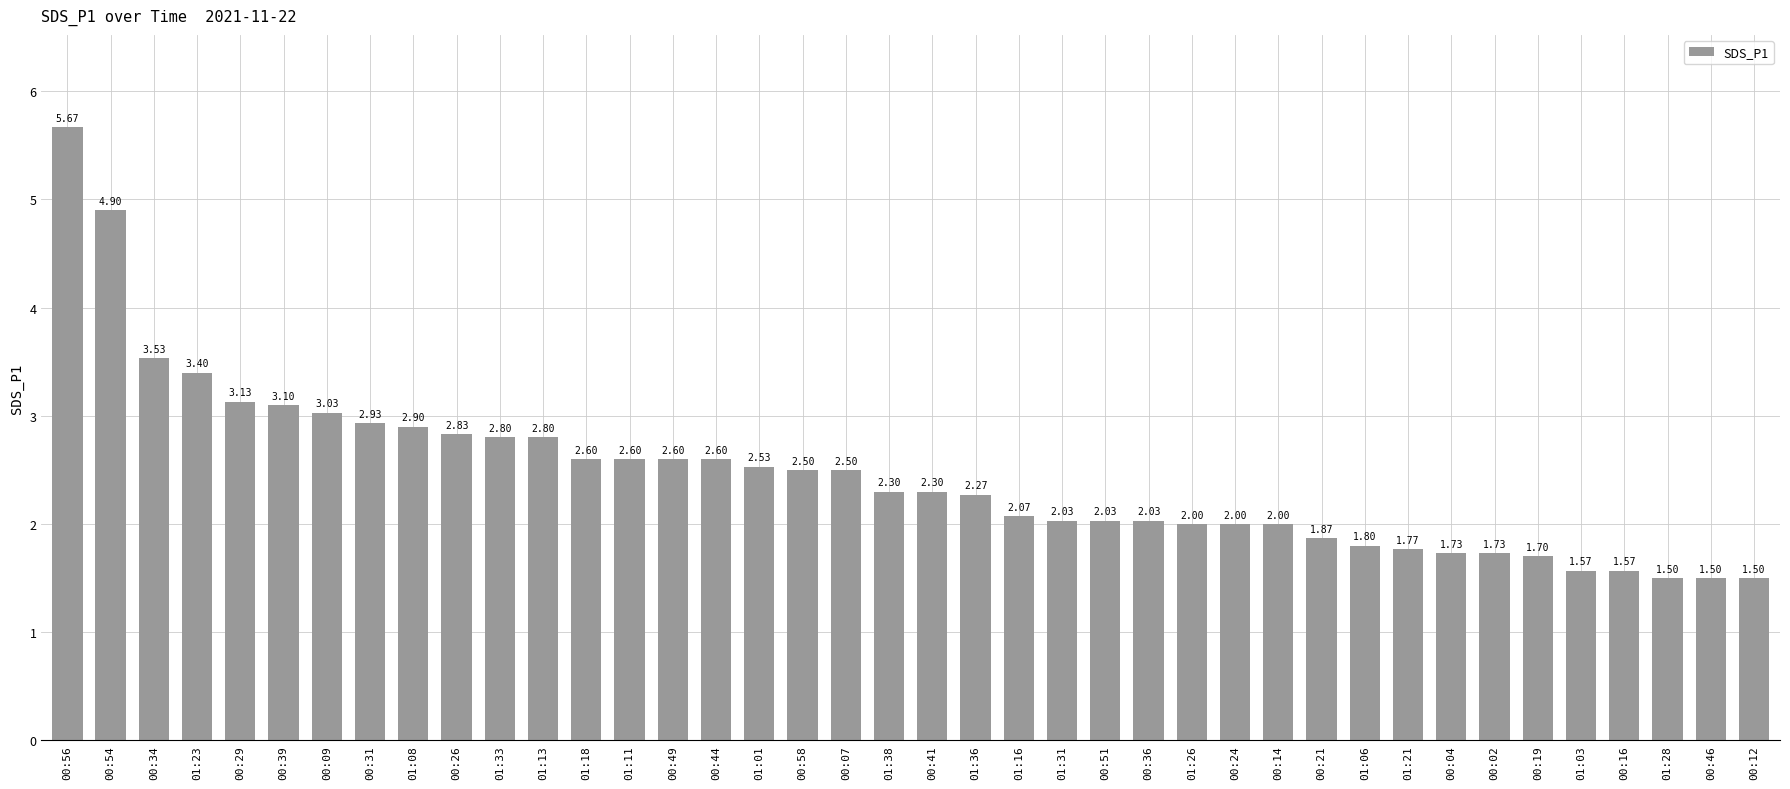

What is the difference between the maximum and minimum values?

4.2